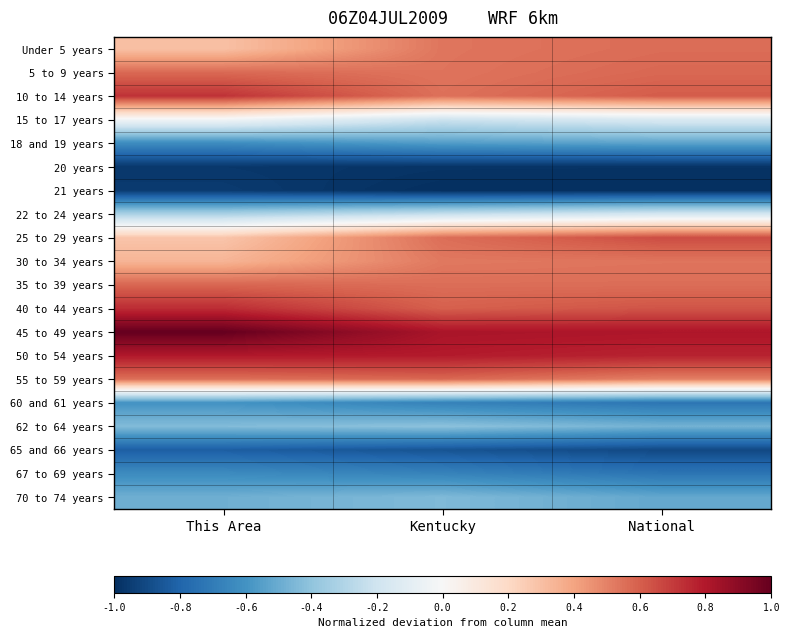

At which category is the sum across all series the highest?

National